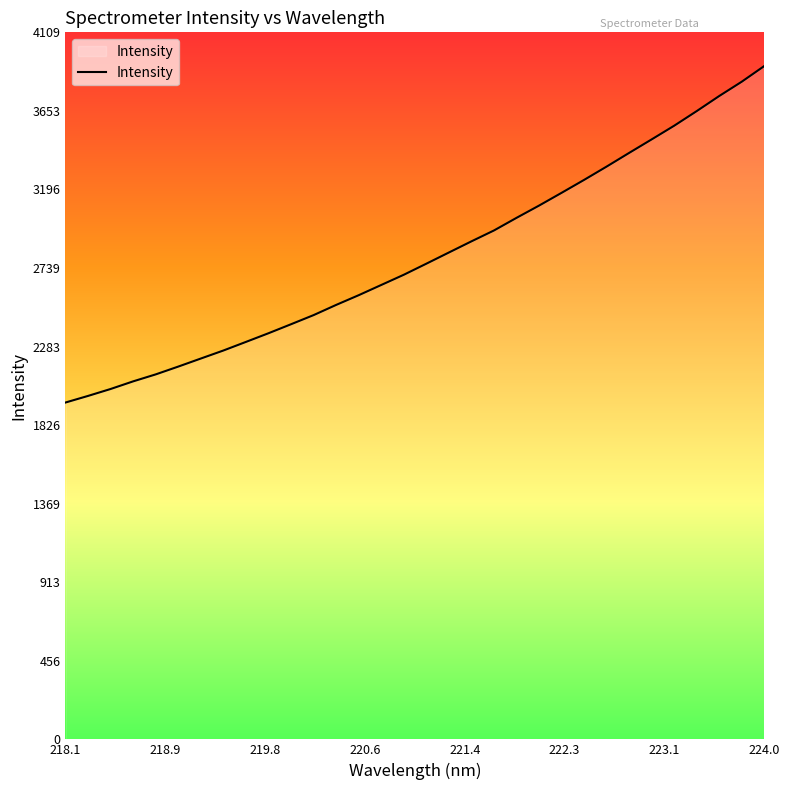

What is the difference between the maximum and minimum values?

1956.3